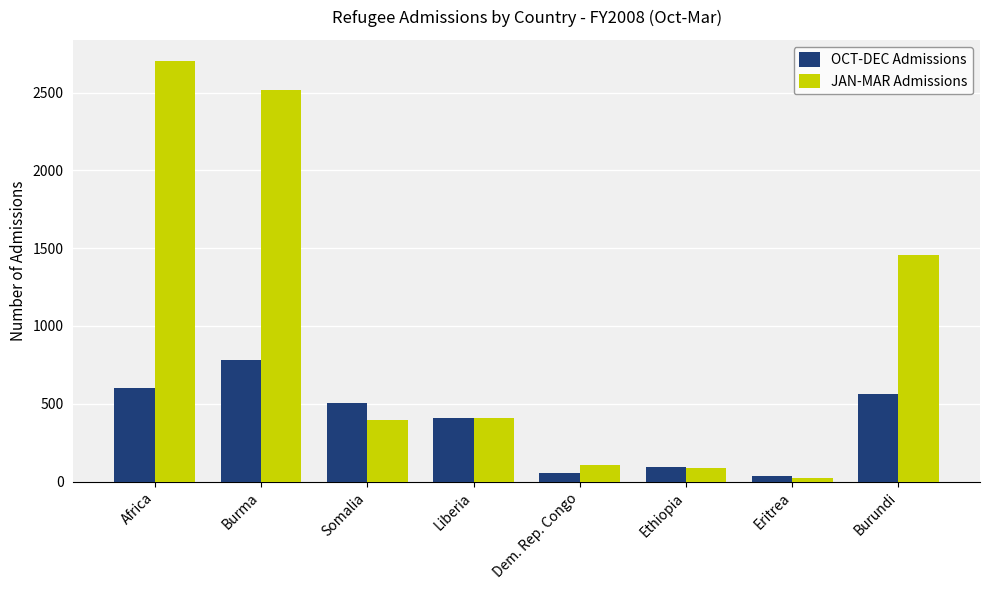

What is the smallest value displayed?

22